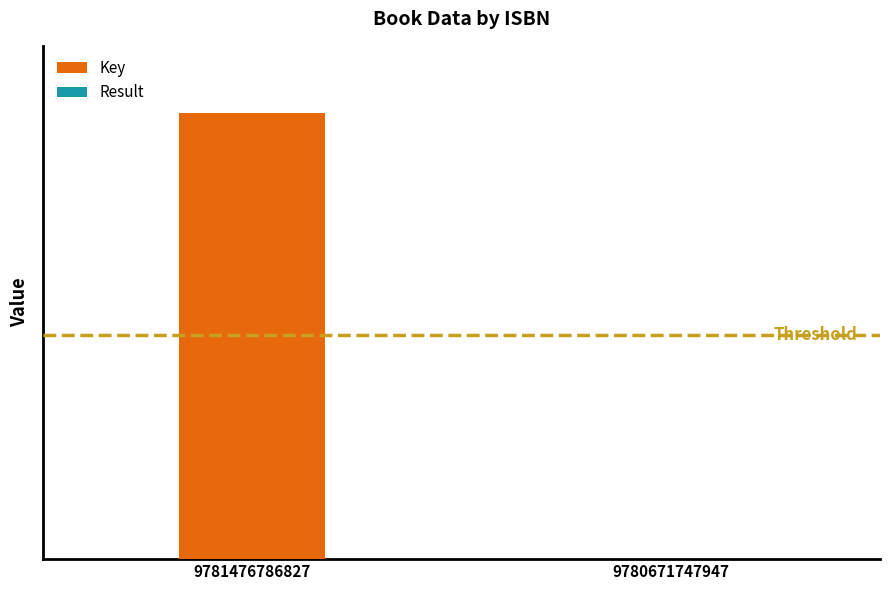

Does the chart contain stacked bars?

Yes